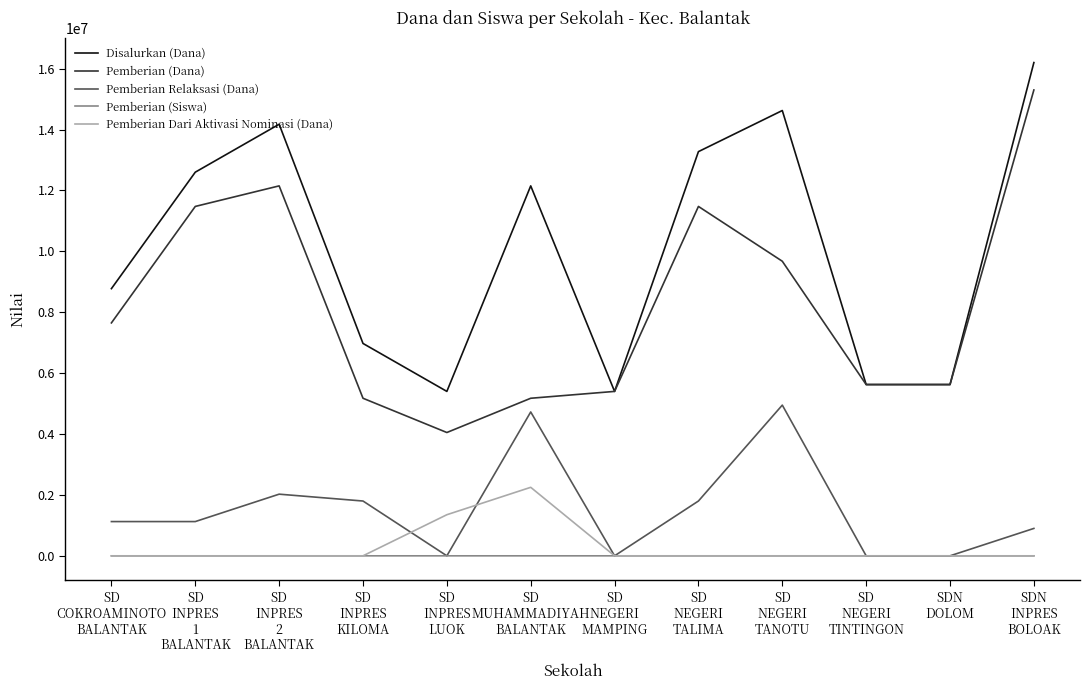

Which series has the largest total across all categories?

Disalurkan (Dana)